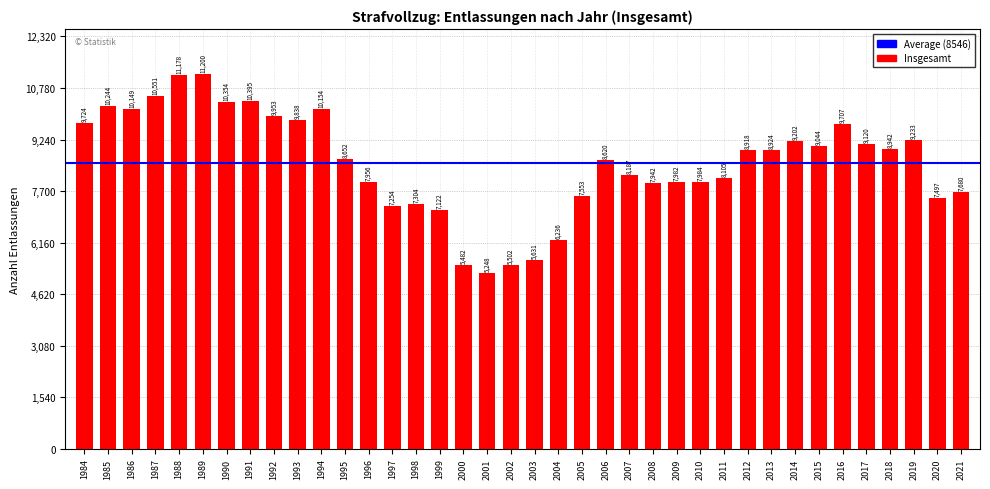

What is the value of the 37th bar from the left?

7497